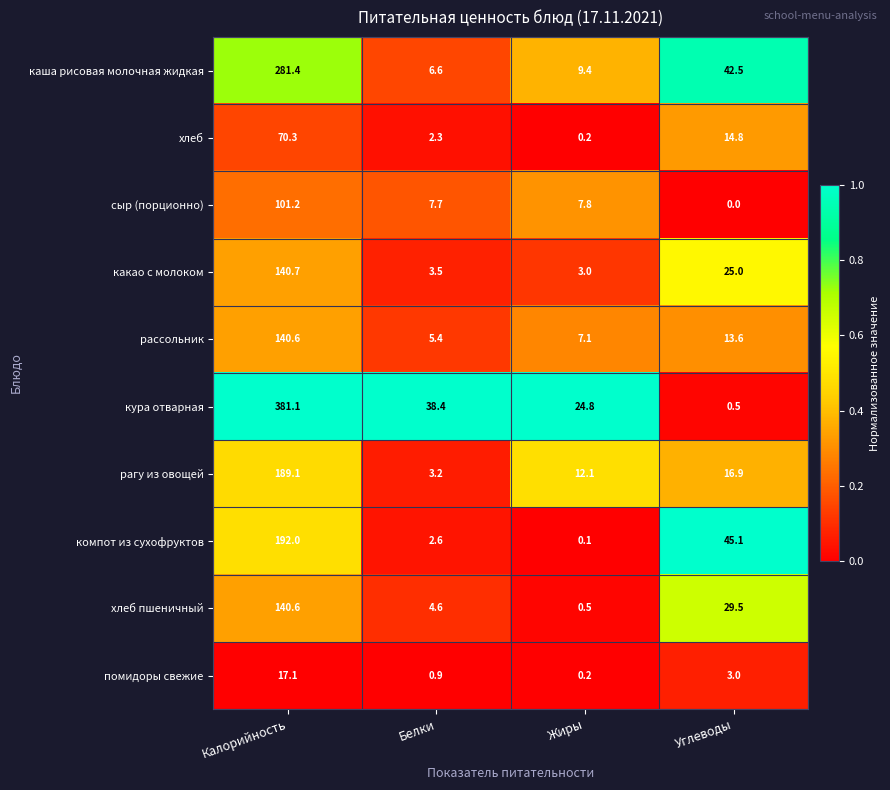

Which category has the lowest value across all series?

Углеводы